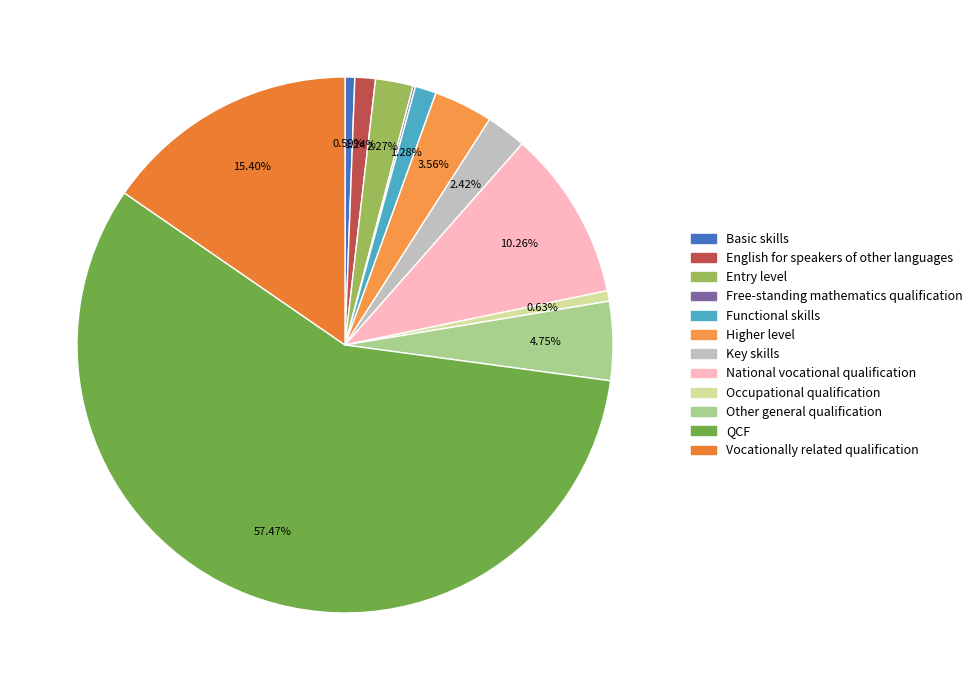

Between Basic skills and National vocational qualification, which is larger?

National vocational qualification